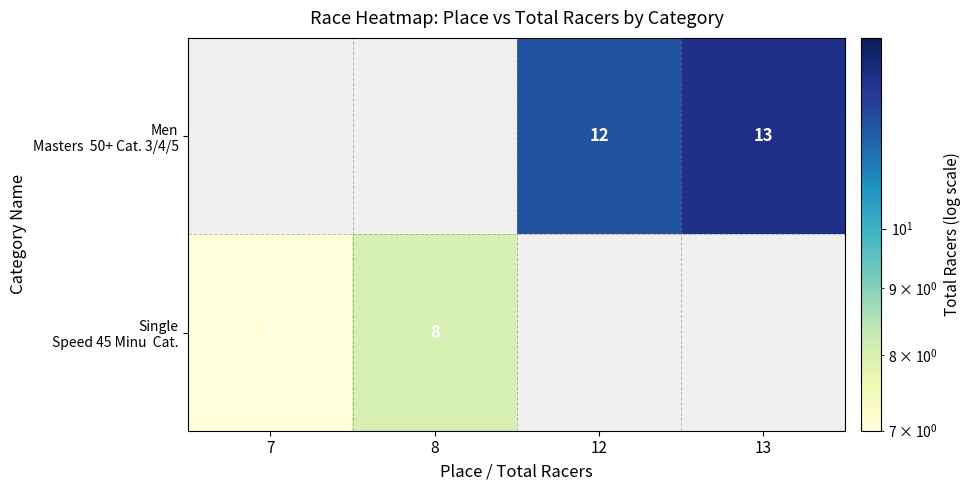

Is the value of Men Masters 50+ Cat. 3/4/5 at 8 greater than the value of Single Speed 45 Minu Cat. at 13?

No